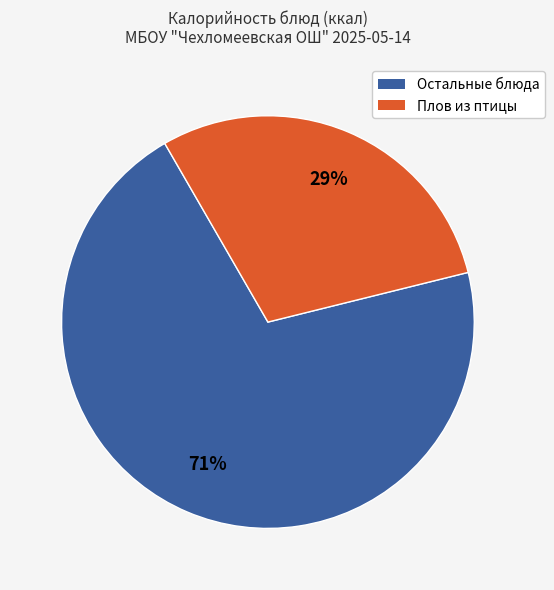

Does any single category account for the majority?

Yes